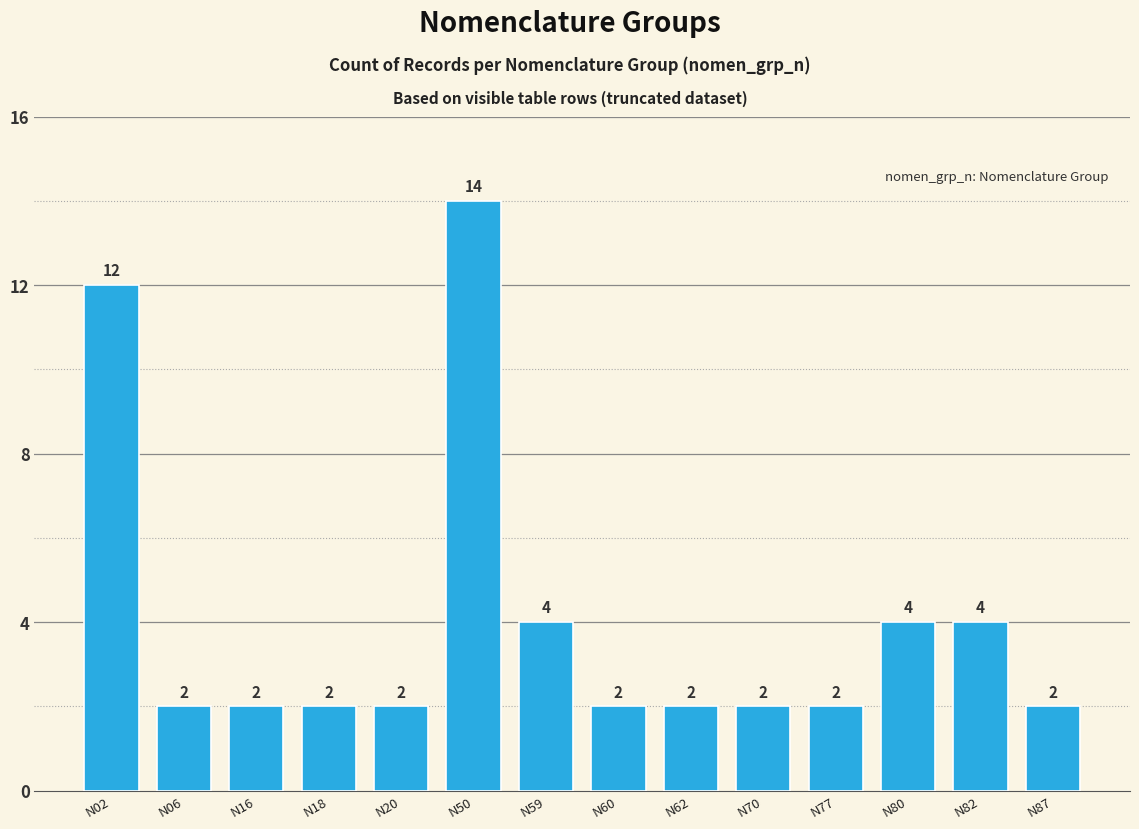

Reading left to right, extract all data points from this chart.

12	2	2	2	2	14	4	2	2	2	2	4	4	2